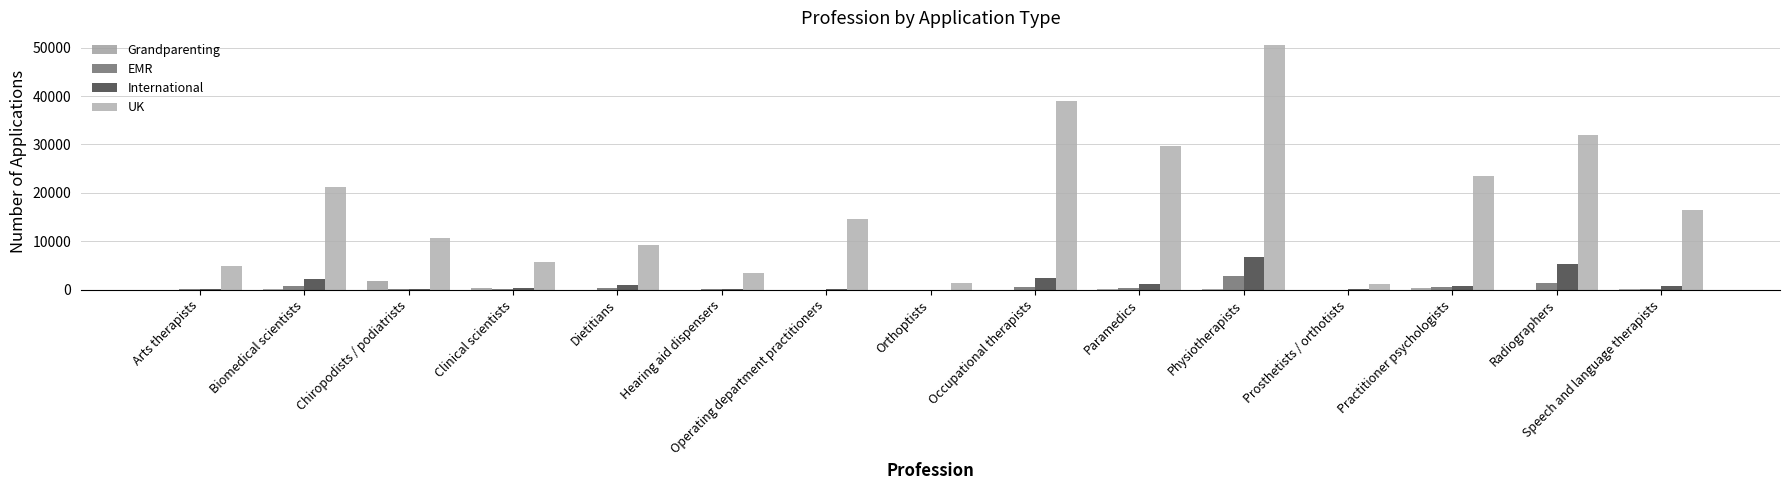

Reading left to right, extract all data points from this chart.

Grandparenting: 23	130	1757	365	0	0	19	0	2	119	229	0	436	1	78
EMR: 48	843	96	155	310	49	23	15	585	371	2861	25	621	1461	226
International: 99	2248	105	258	1010	88	76	3	2383	1073	6650	58	742	5202	844
UK: 4846	21193	10568	5732	9176	3357	14556	1427	39005	29589	50620	1074	23468	31911	16430